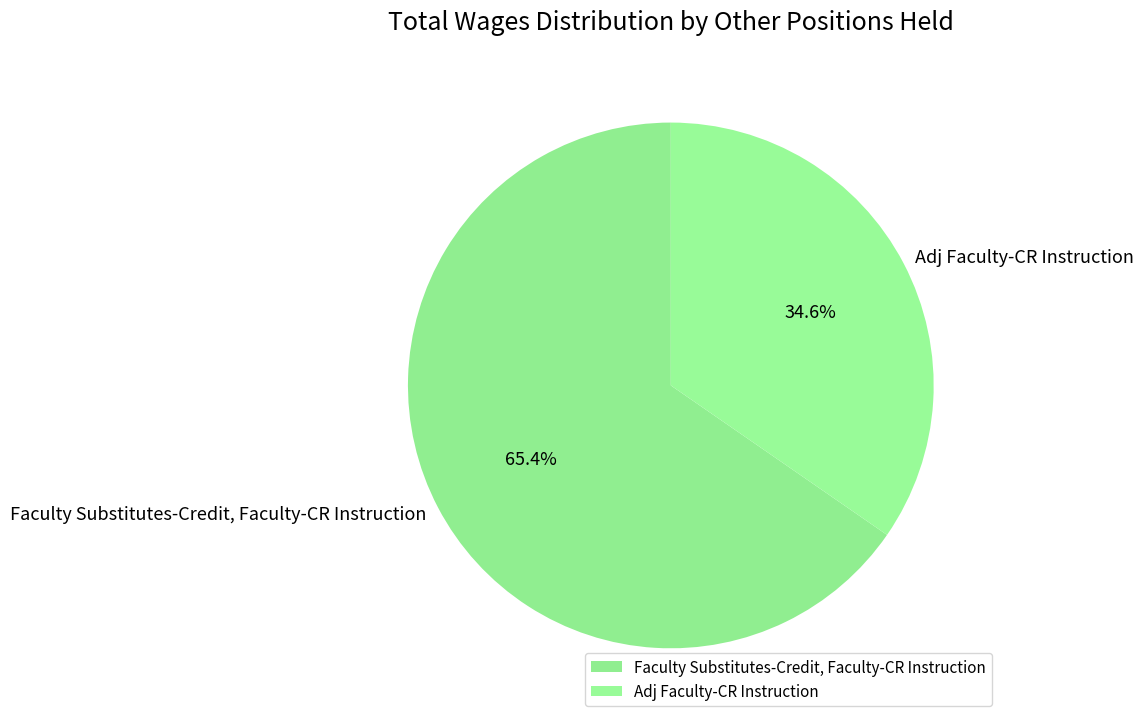

The Adj Faculty-CR Instruction slice represents 35% of the pie. True or false?

True